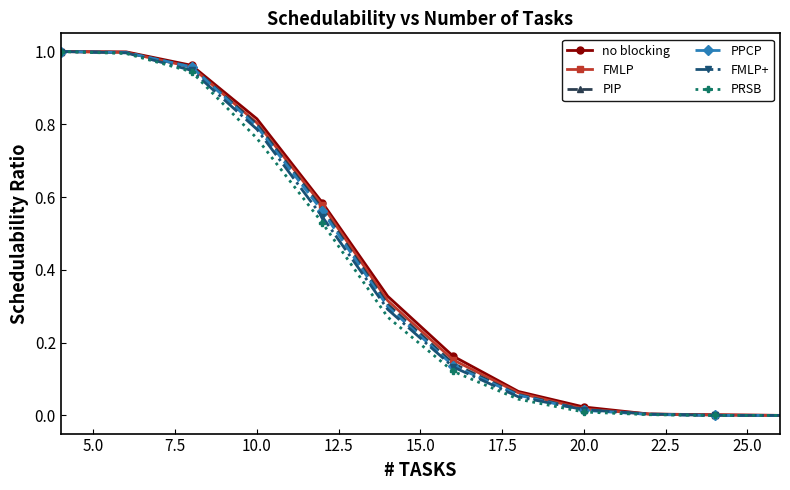

How many lines are shown in the chart?

6